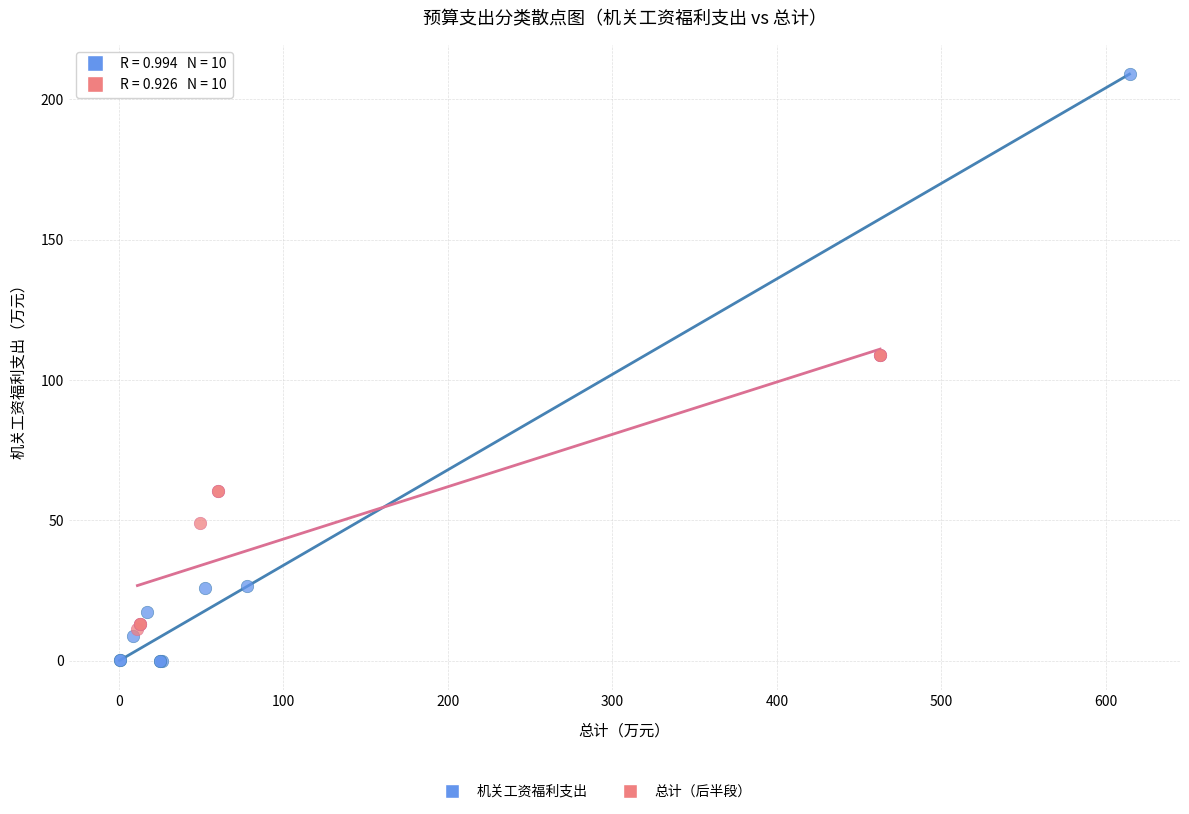

Which series has the largest Y range (max minus min)?

机关工资福利支出